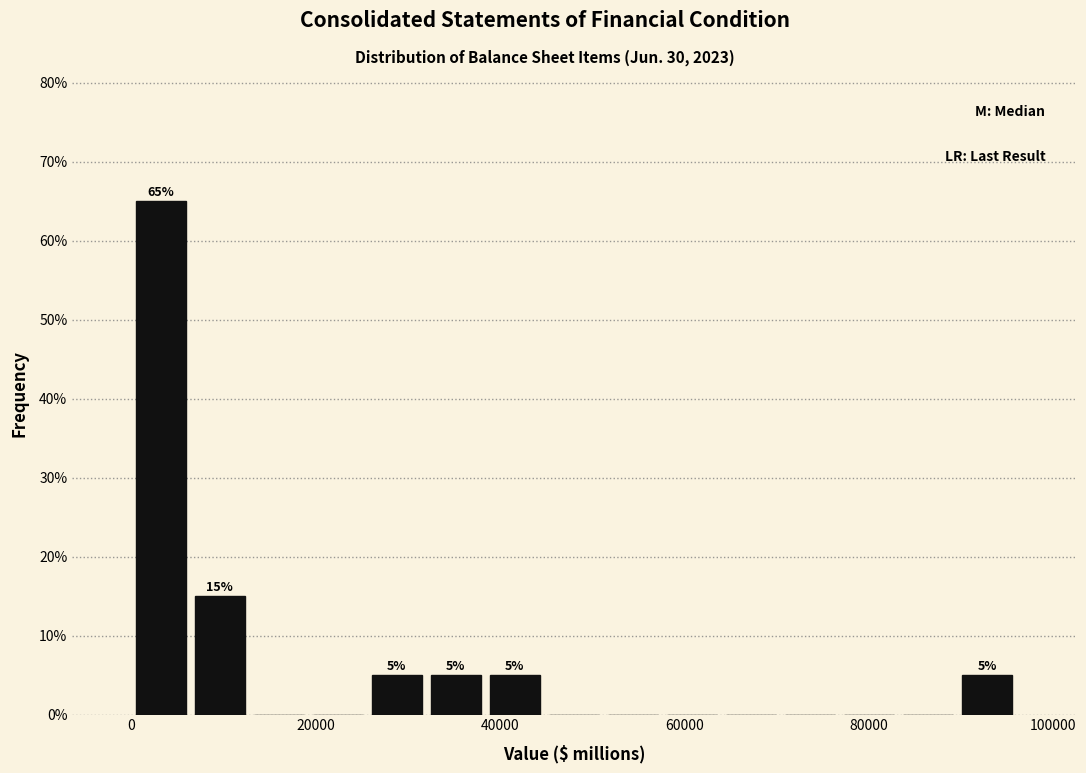

Read against the x-axis, roughly where is the centre of the tallest bar?

4000